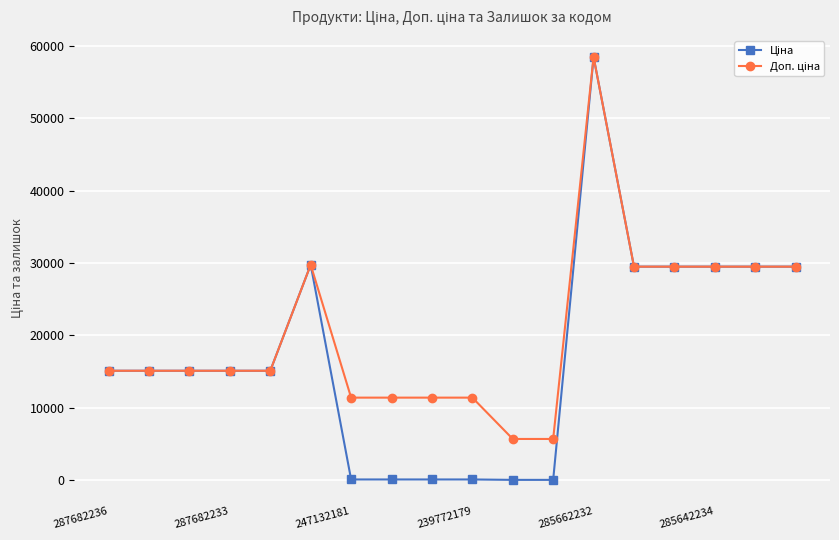

At how many categories does at least one series exceed 12516?

12